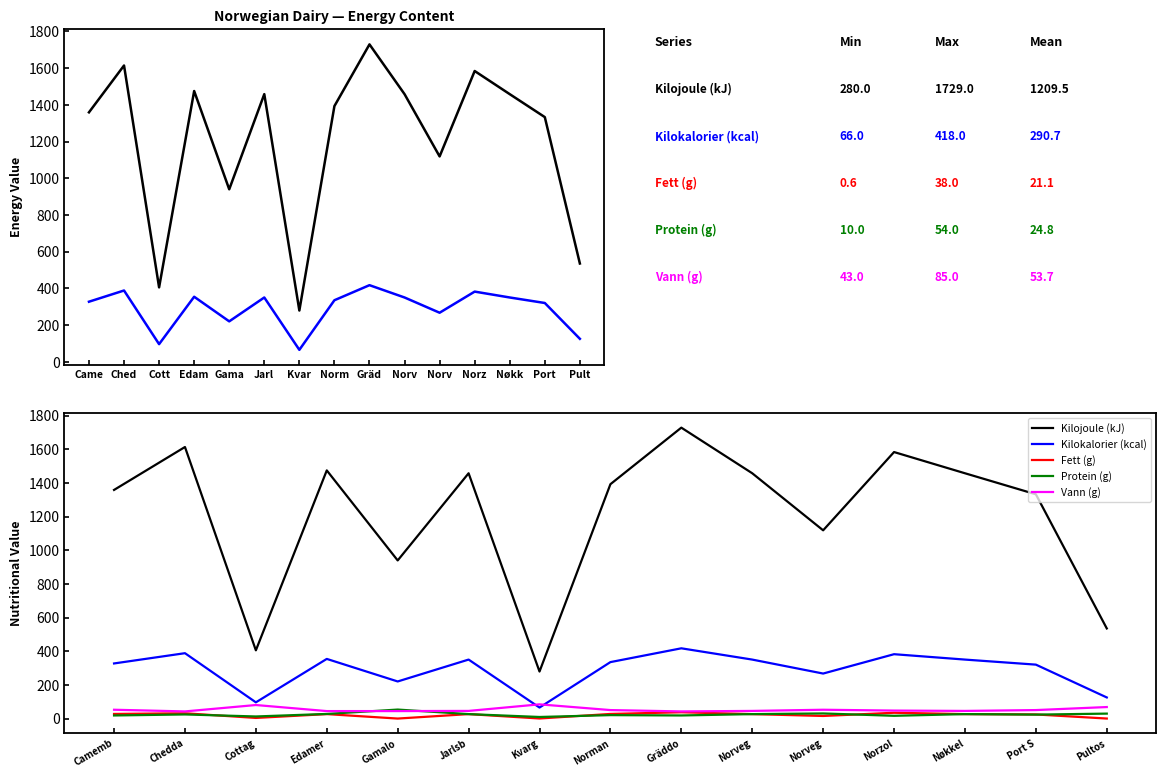

Which series changed the most between Edamer and Norzol?

Kilojoule (kJ)